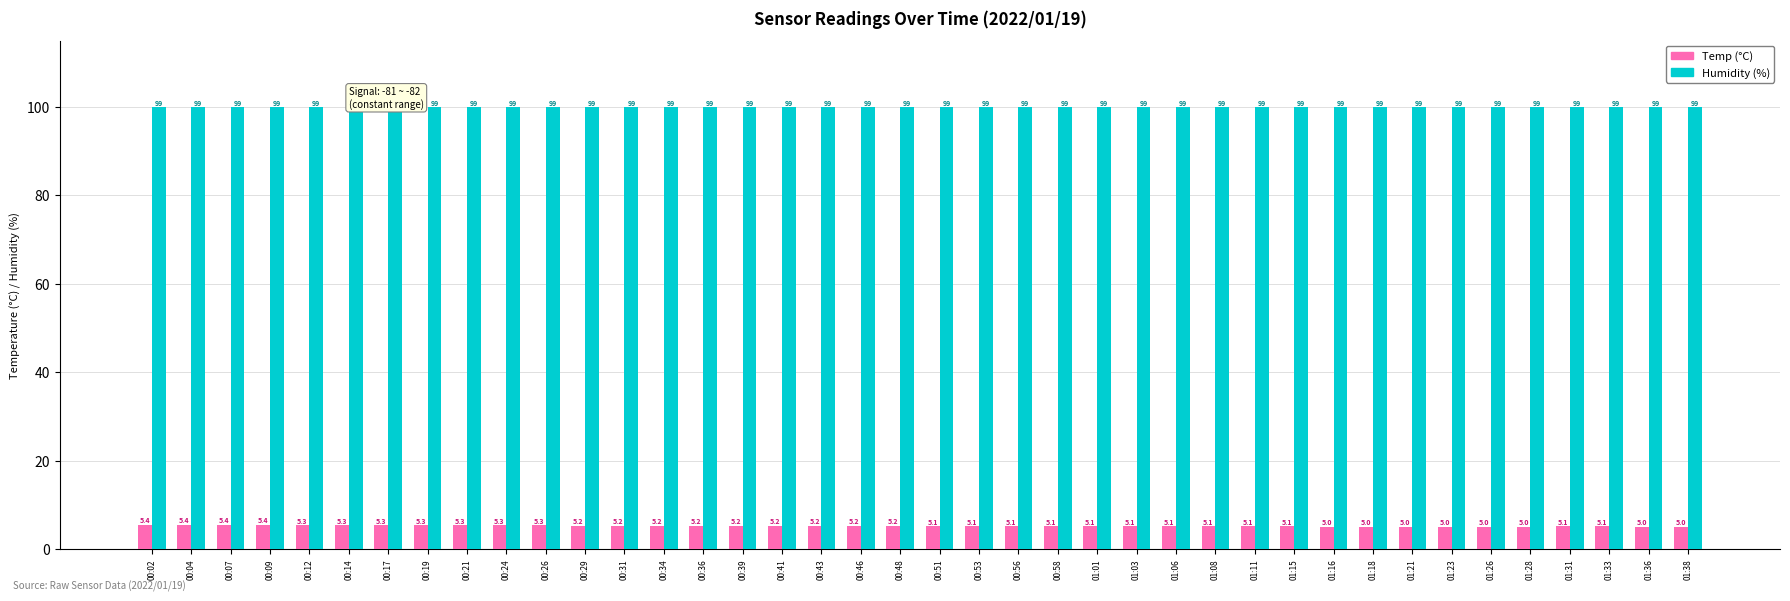

Is the value of Humidity (%) at 01:08 greater than the value of Temp (°C) at 00:39?

Yes